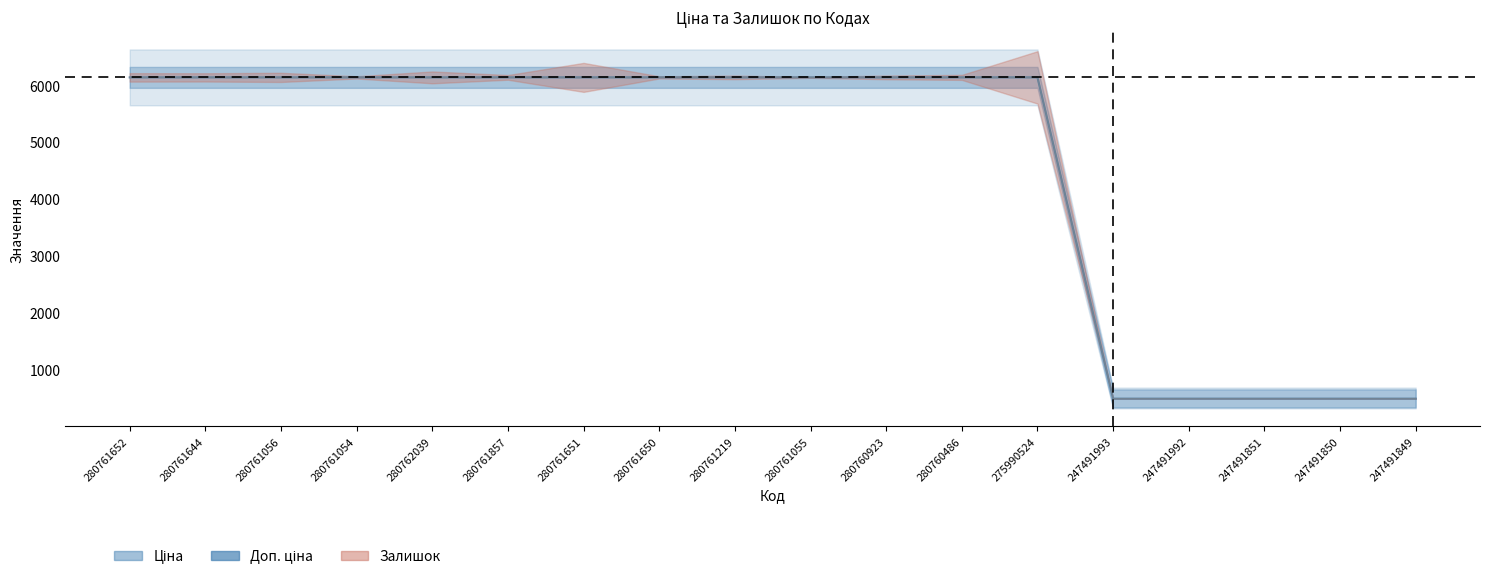

True or false: Доп. ціна and Ціна intersect in this chart.

False